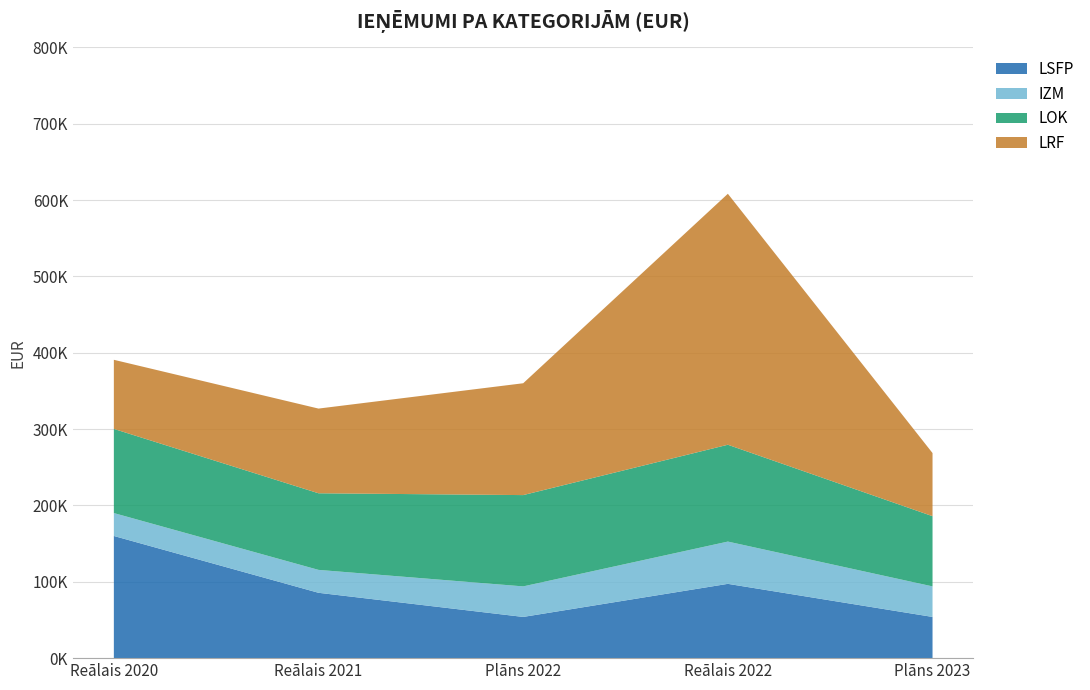

Reading left to right, what are all the values shown in this chart?

Reālais 2020: LSFP=160007	IZM=30000	LOK=110222	LRF=90520
Reālais 2021: LSFP=85583	IZM=30000	LOK=100344	LRF=110929
Plāns 2022: LSFP=53970	IZM=40000	LOK=119573	LRF=146485
Reālais 2022: LSFP=97301	IZM=55368	LOK=126820	LRF=328699
Plāns 2023: LSFP=53970	IZM=40000	LOK=91960	LRF=82680